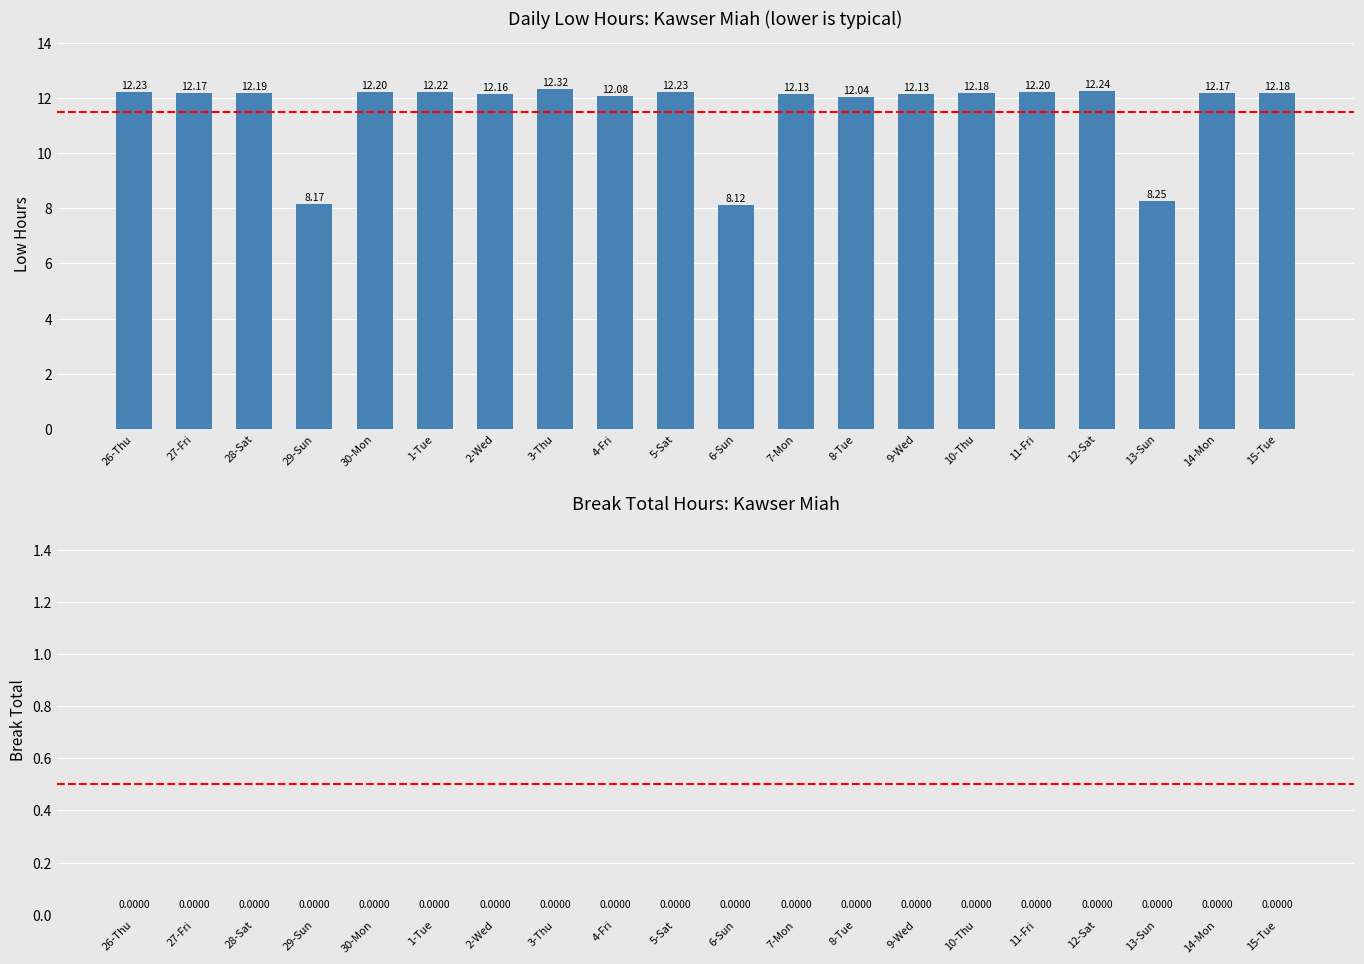

Which has a higher value, 3-Thu or 29-Sun?

3-Thu